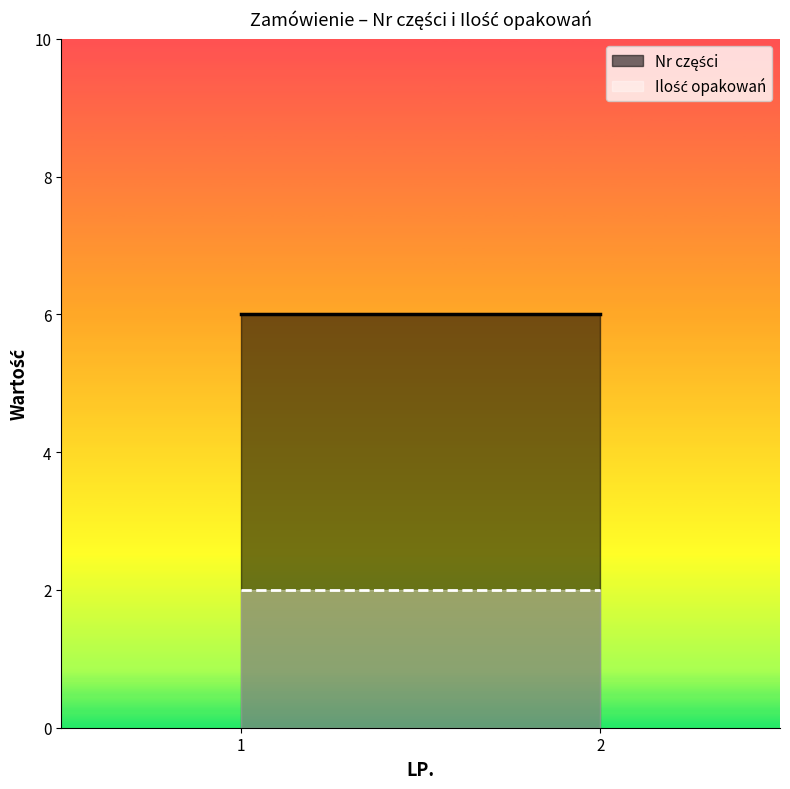

What is the spread (max minus min) of values at 2?

4